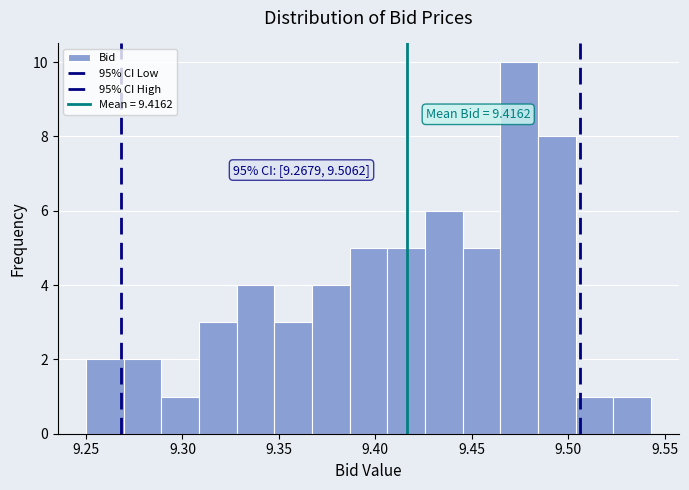

Read against the x-axis, roughly where is the centre of the tallest bar?

9.475